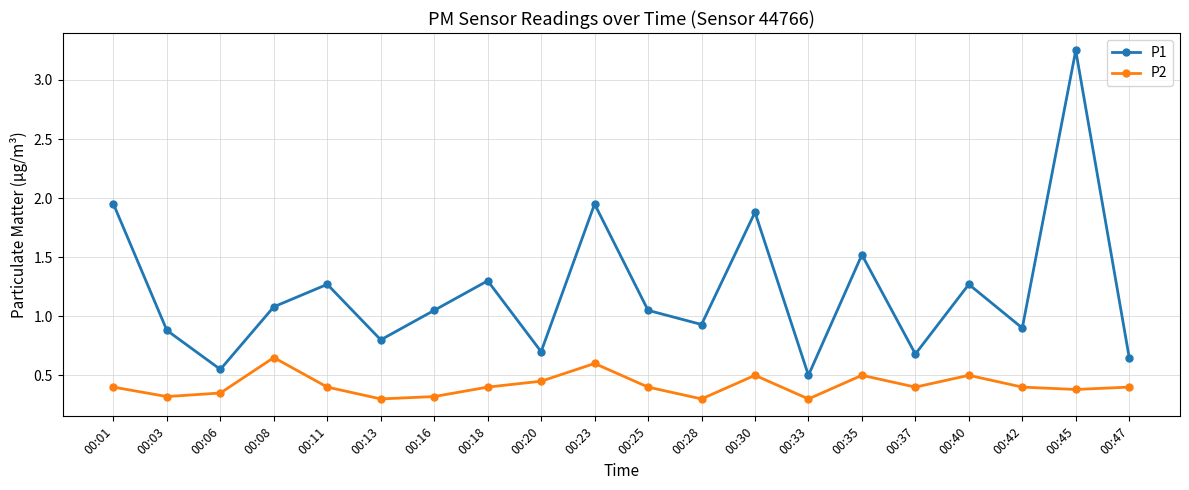

At which category does P2 reach its first local peak?

00:08